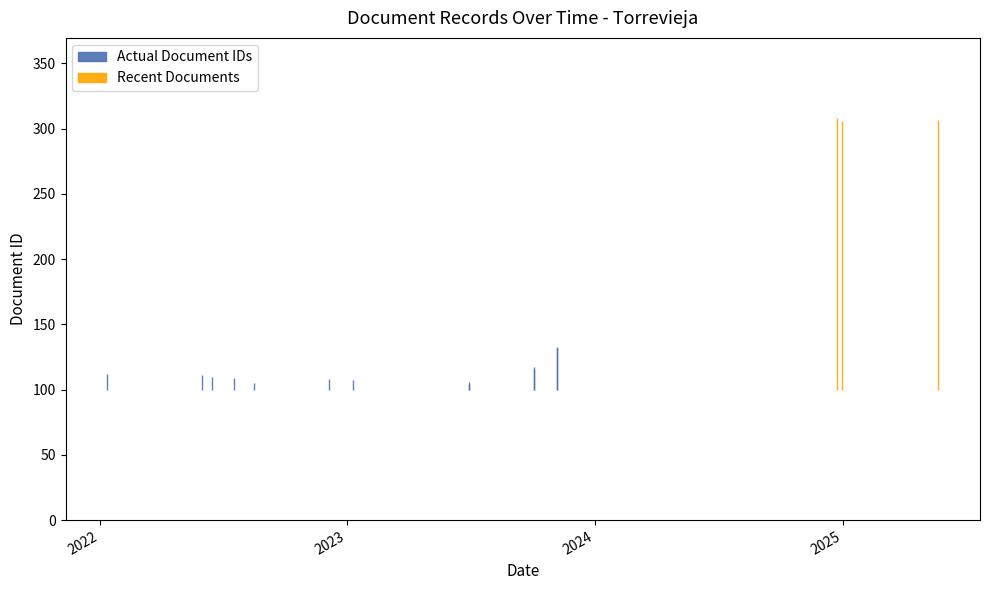

Which label corresponds to the smallest value in the chart?

2023-06-30